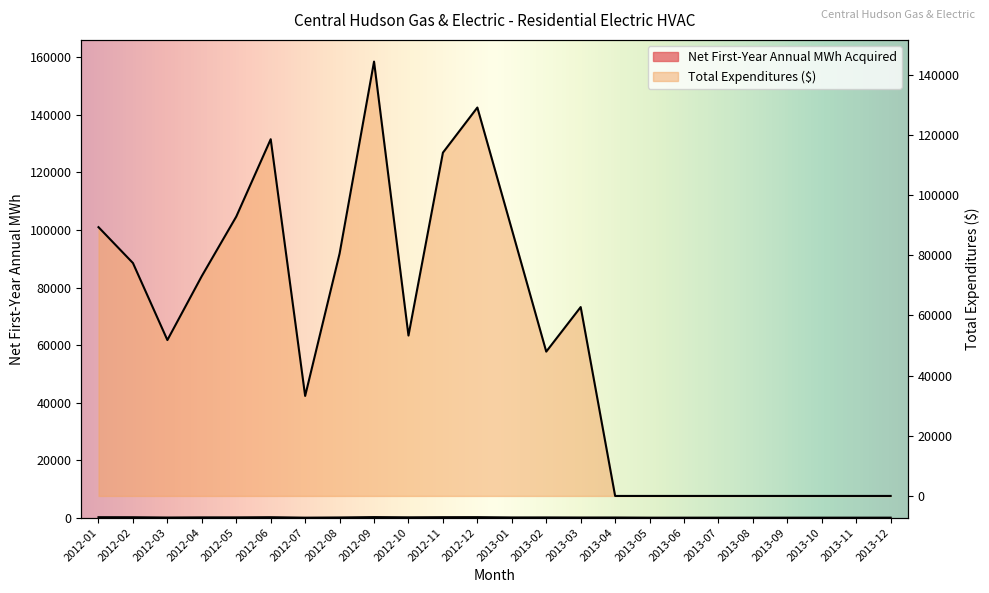

What is the difference between the Total Expenditures values at 2013-03 and 2012-09?

81608.0